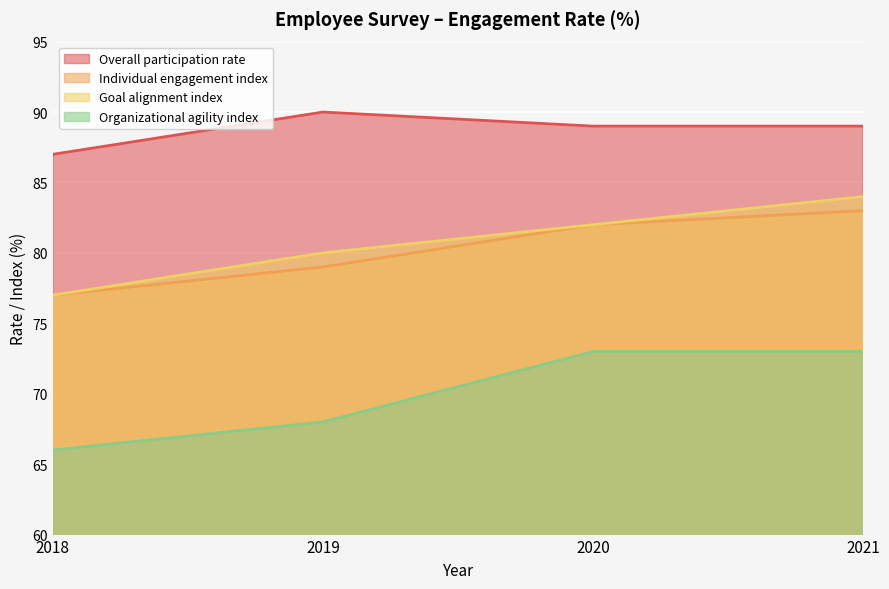

Reading left to right, list all the values displayed in this chart.

Overall participation rate: 2018=87	2019=90	2020=89	2021=89
Individual engagement index: 2018=77	2019=79	2020=82	2021=83
Goal alignment index: 2018=77	2019=80	2020=82	2021=84
Organizational agility index: 2018=66	2019=68	2020=73	2021=73